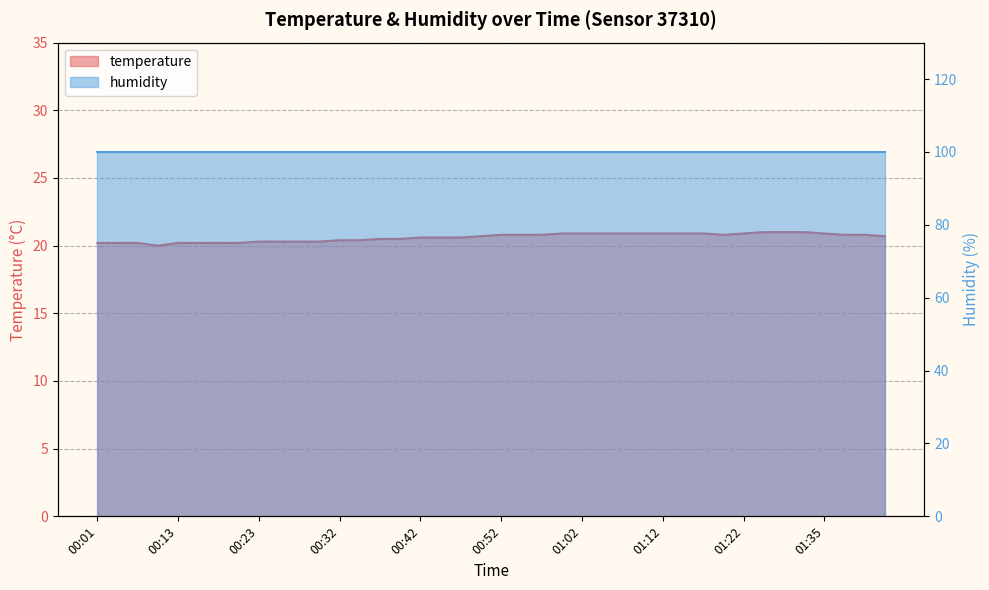

How many values are between 20 and 21?

40